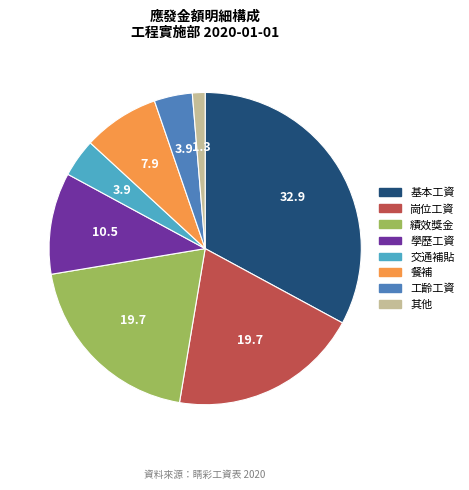

Is 餐補 the majority of the pie?

No